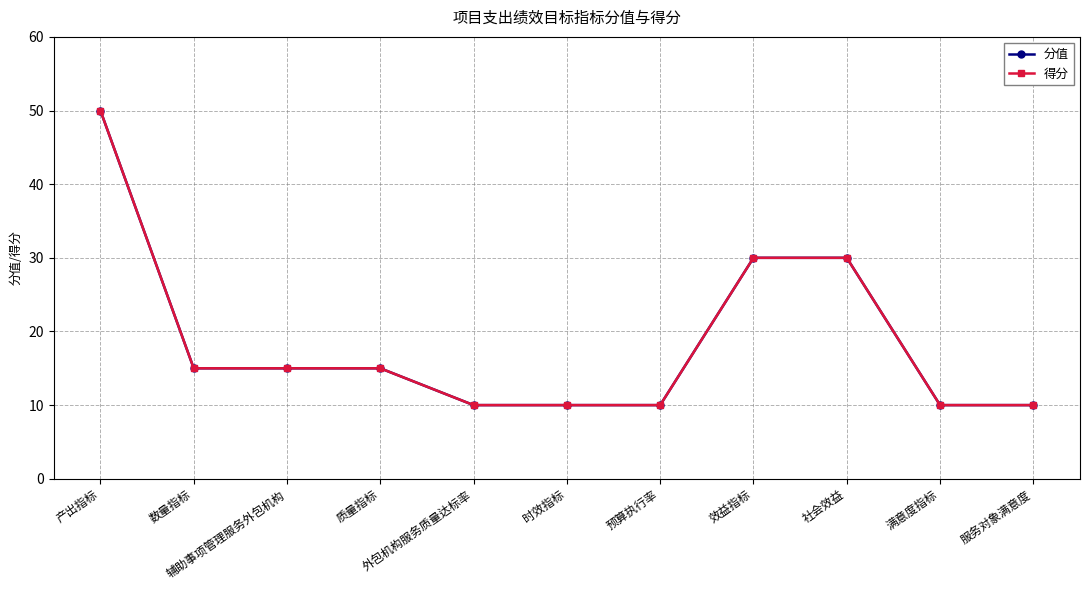

Where does the 得分 series first go above 15?

产出指标